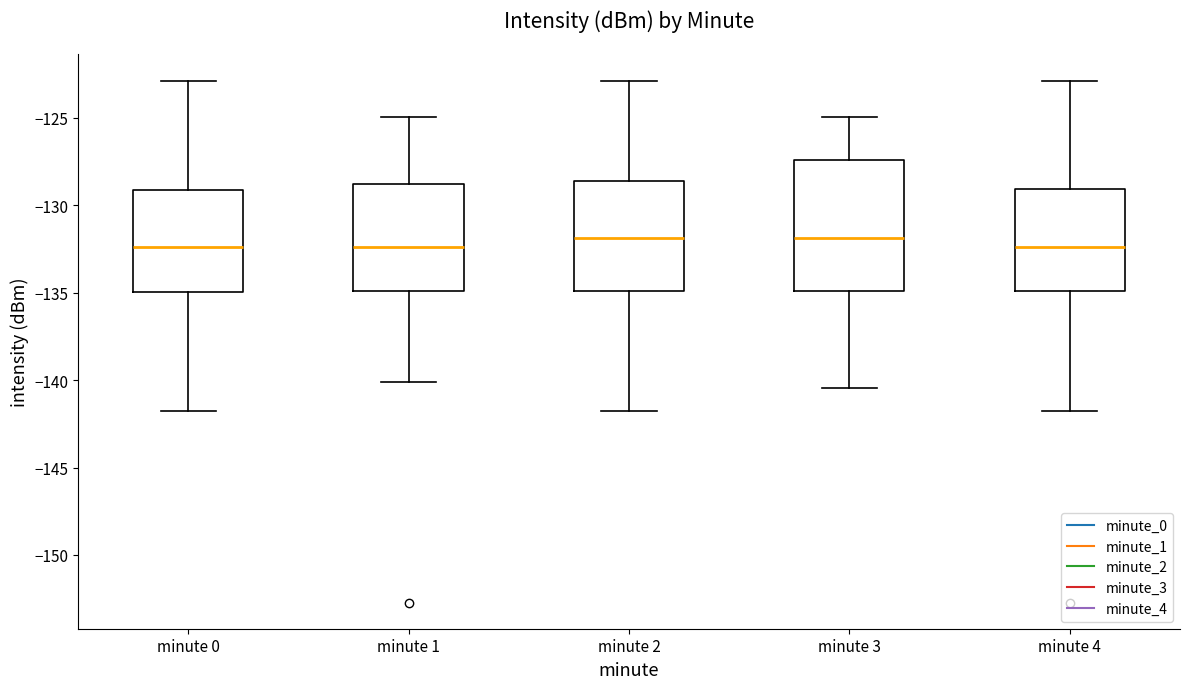

Where is the lower edge of the box for minute 0 on the y-axis? The values are not printed on the chart, so give them approximately, as read against the axis.

-135.0